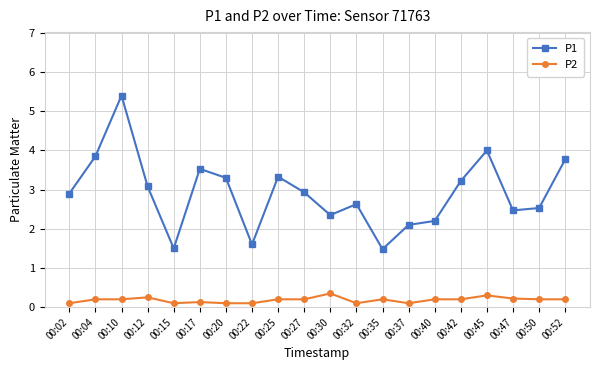

How many interior local valleys does the P1 series have?

5